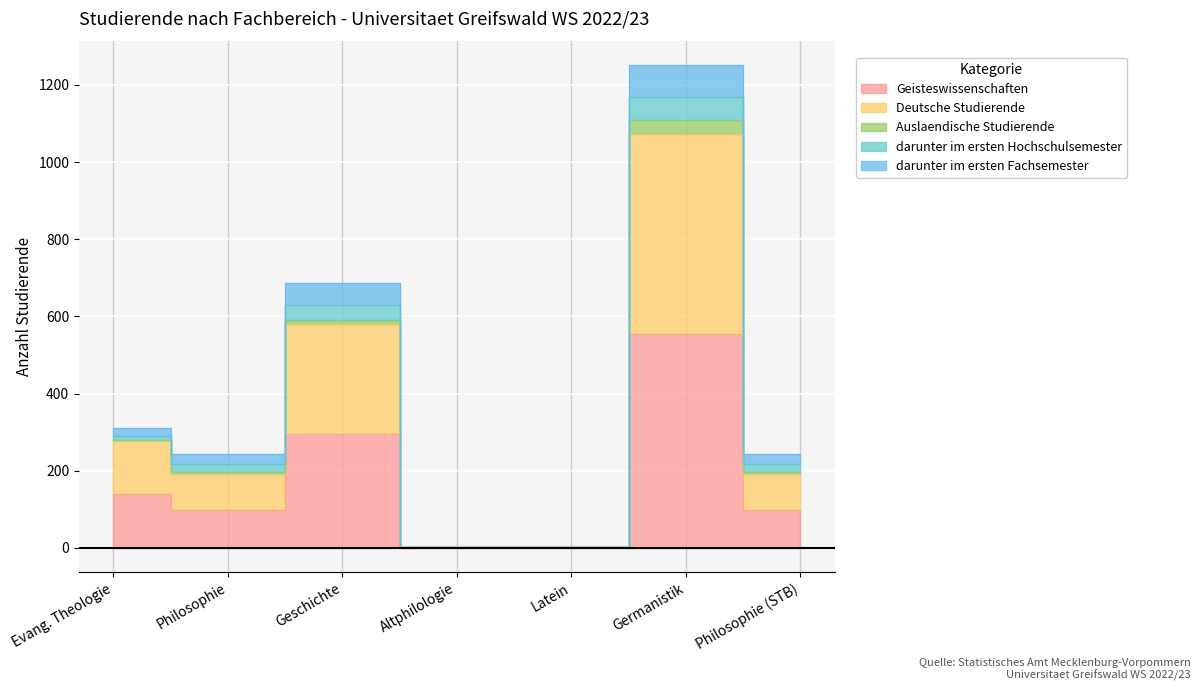

Which has a higher value, Philosophie (STB) or Geschichte?

Geschichte